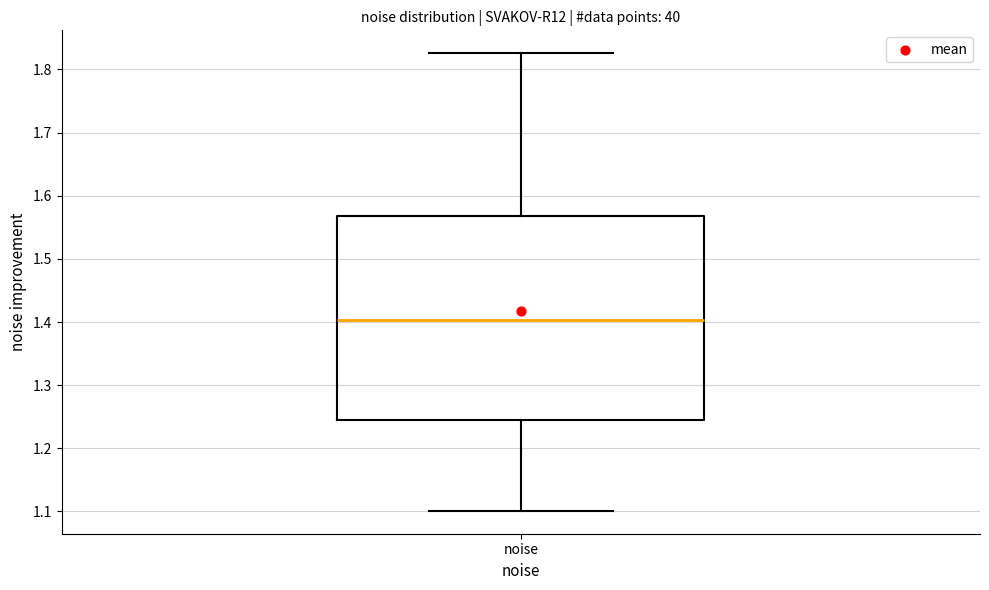

Transcribe this box plot: give where the median line is, the range the box spans, and where the two whiskers end, as read against the y-axis. The values are not printed on the chart, so give them approximately, as read against the axis.

median 1.40, box 1.25 to 1.57, whiskers 1.10 to 1.83